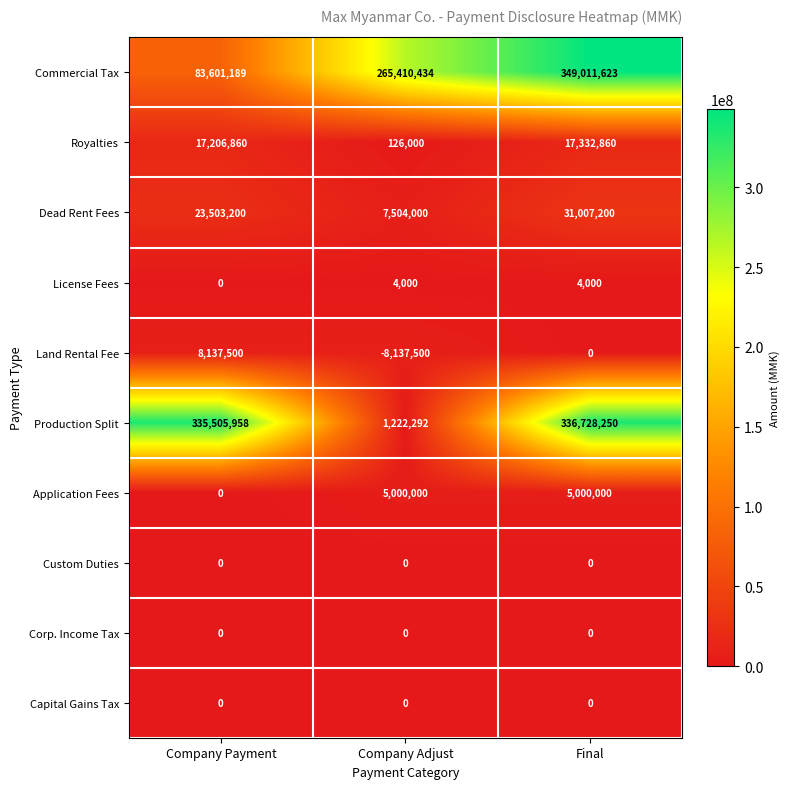

Which series has the largest total across all categories?

Commercial Tax